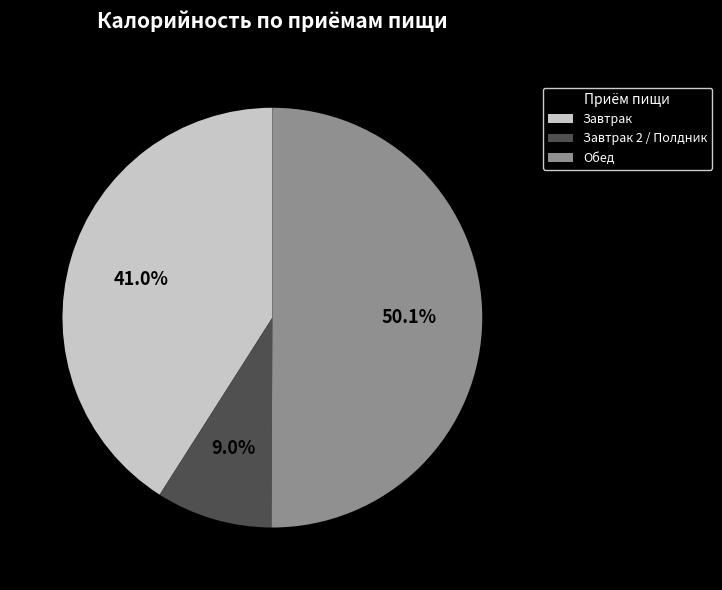

Rank the categories by value from highest to lowest.

Обед, Завтрак, Завтрак 2 / Полдник